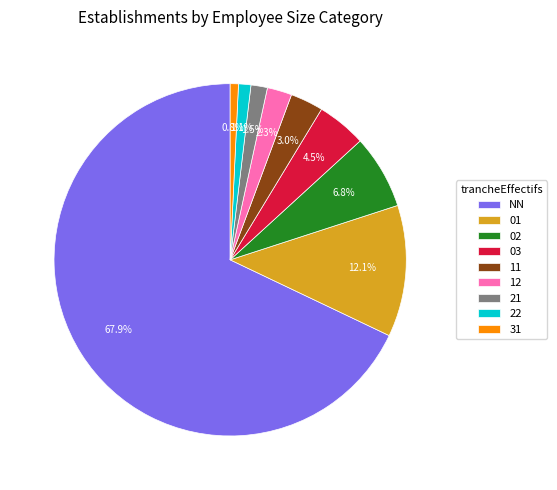

Which slice represents more than half of the pie?

NN